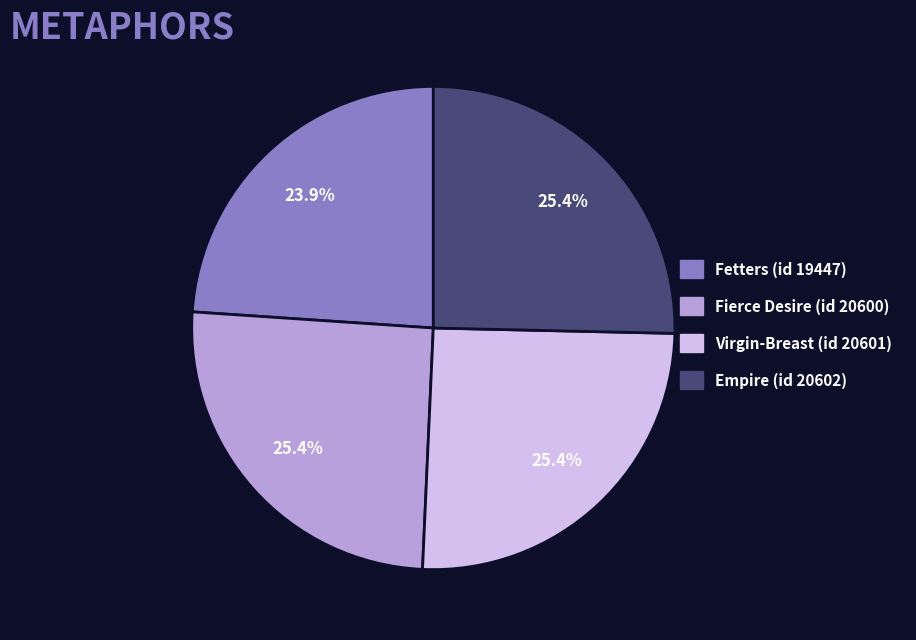

What is the ratio of the value at Fierce Desire (id 20600) to the value at Virgin-Breast (id 20601)?

1.0